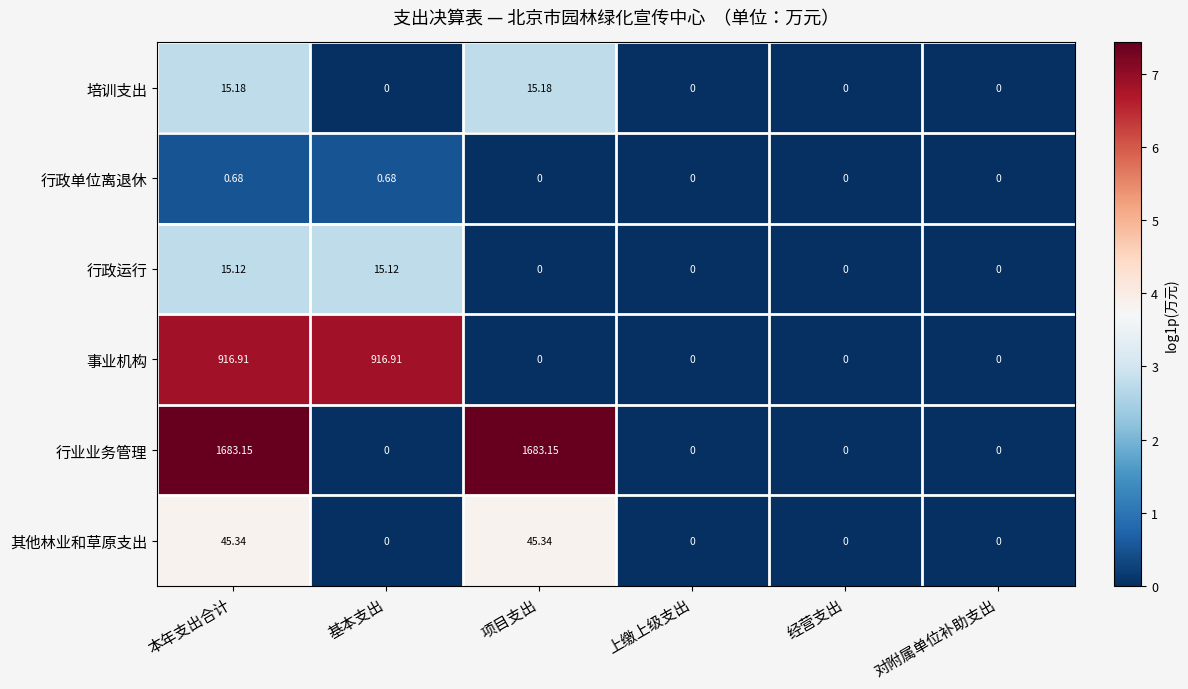

Which series has the largest total across all categories?

行业业务管理